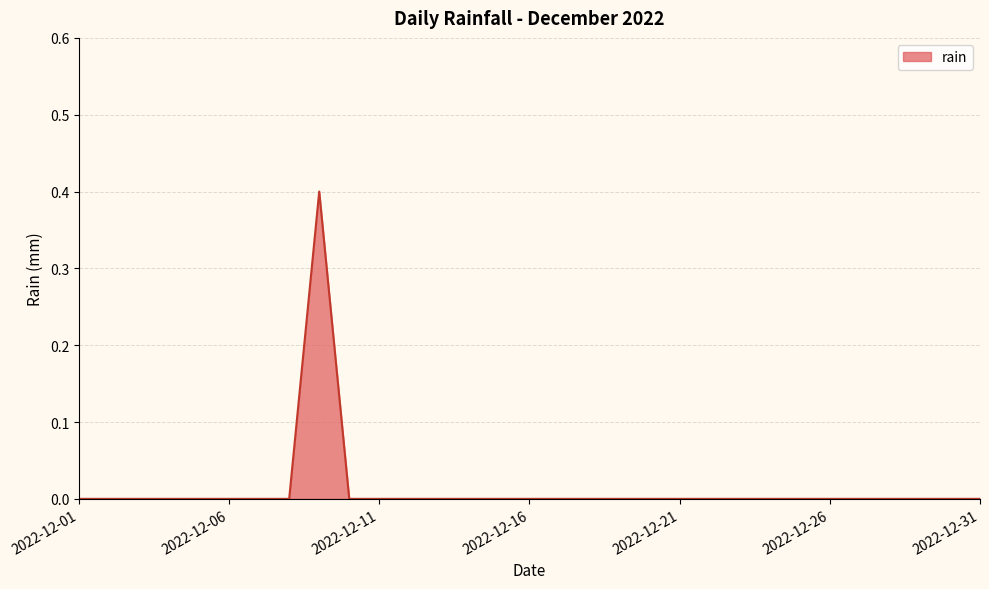

What is the difference between the maximum and minimum values?

0.4